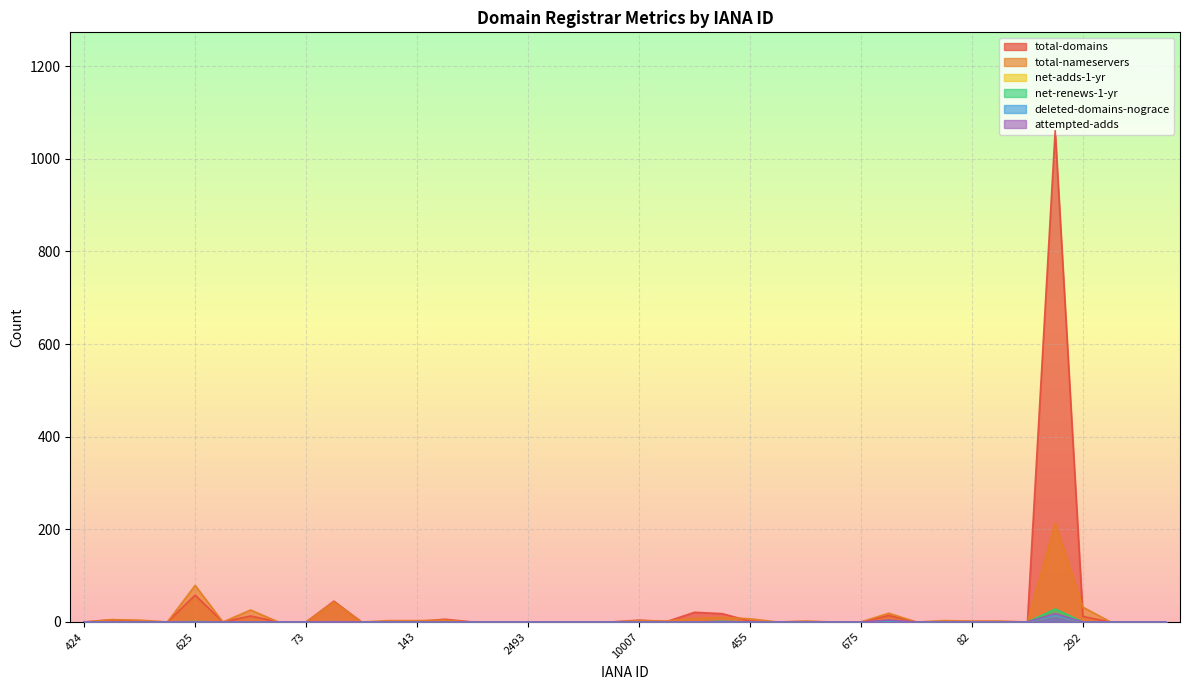

What is the value of the total-nameservers point at the 22nd from the left?

2